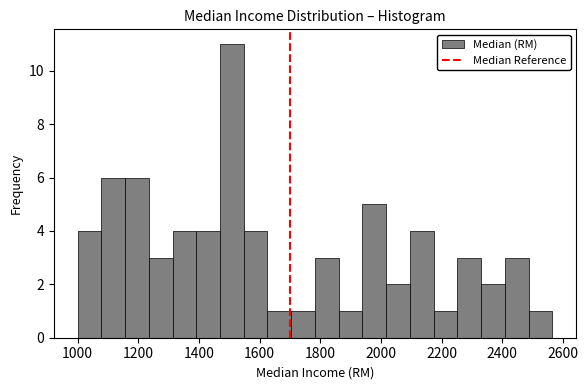

Read against the x-axis, roughly where is the centre of the tallest bar?

1500